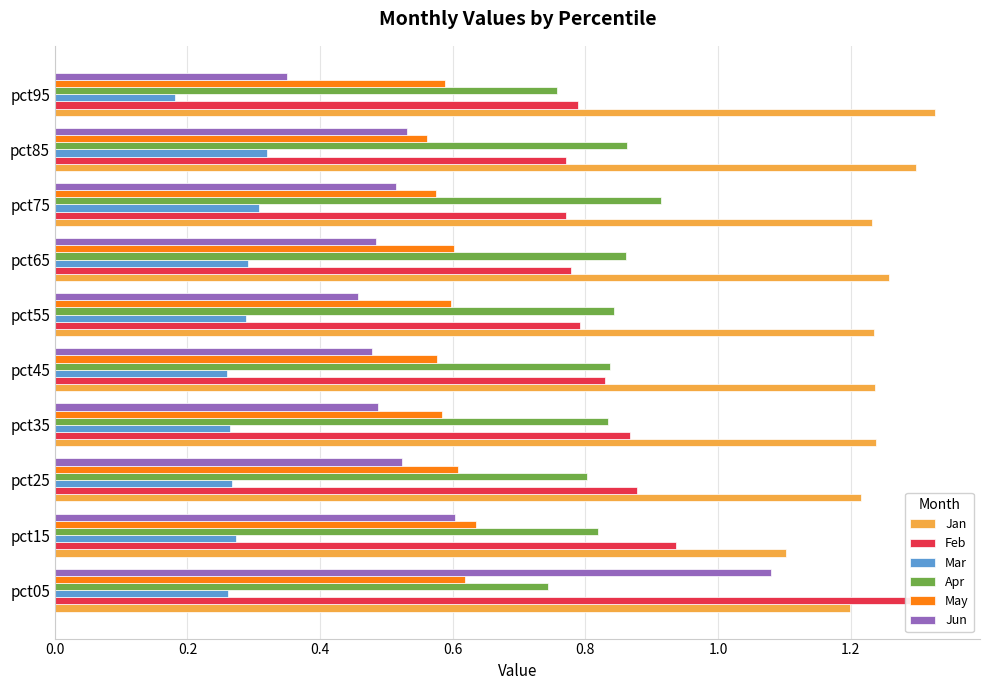

Where is Mar nearest to the value 0?

pct95